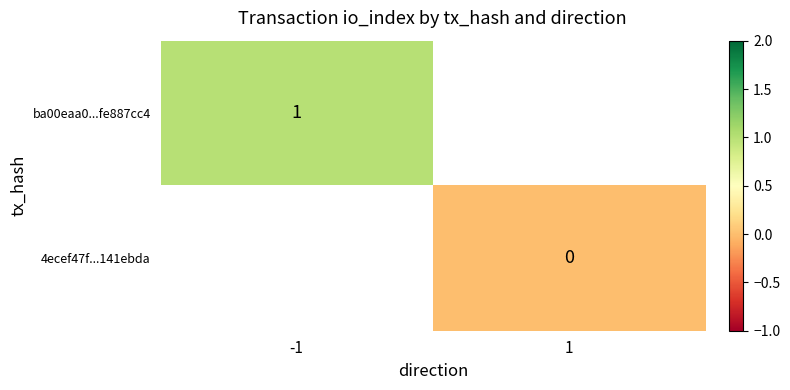

Is it true that ba00eaa0...fe887cc4 equals 1 at -1?

True